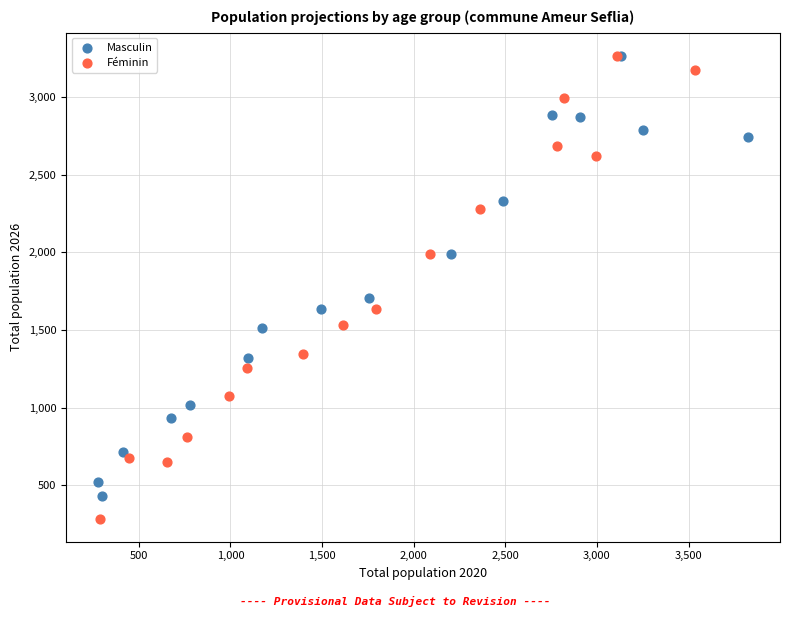

Which series reaches the minimum Y coordinate?

Féminin